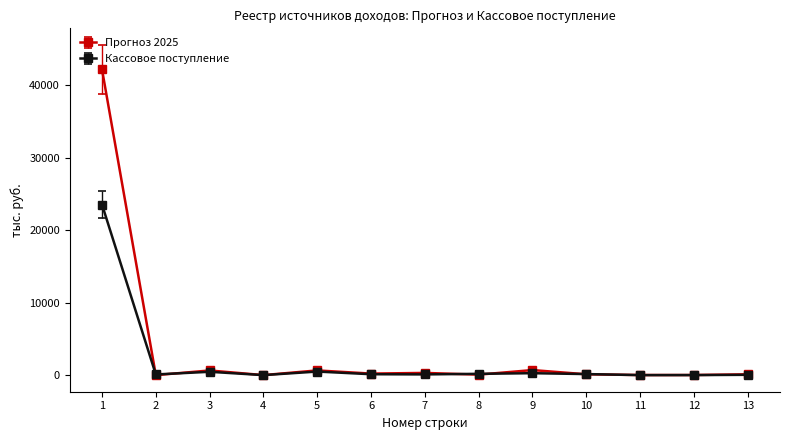

List the series in order of their overall mean, highest first.

Прогноз 2025, Кассовое поступление